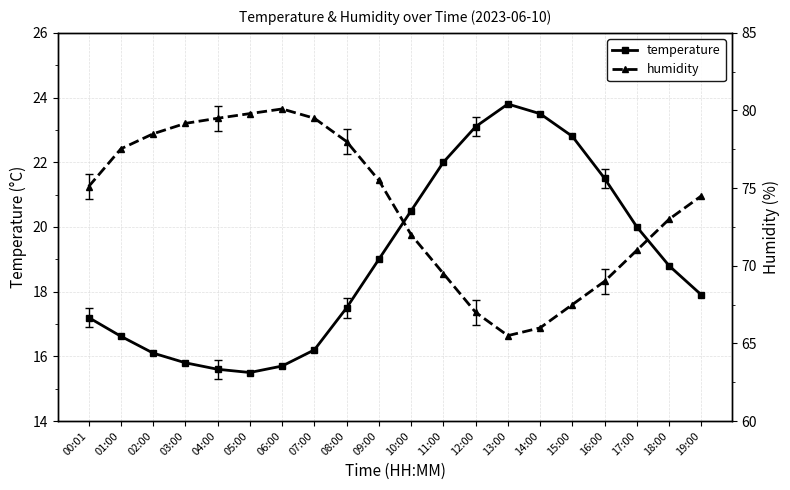

Which series has the largest total across all categories?

humidity